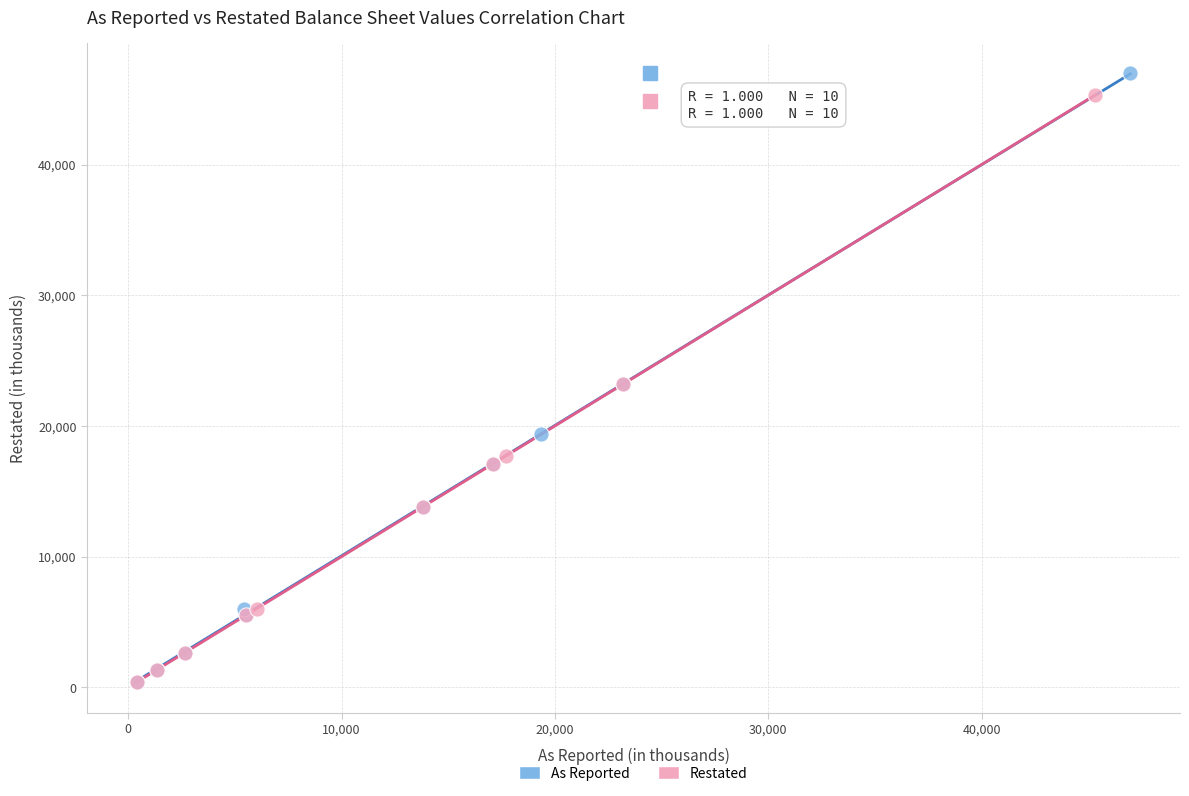

Which series has the largest Y range (max minus min)?

As Reported